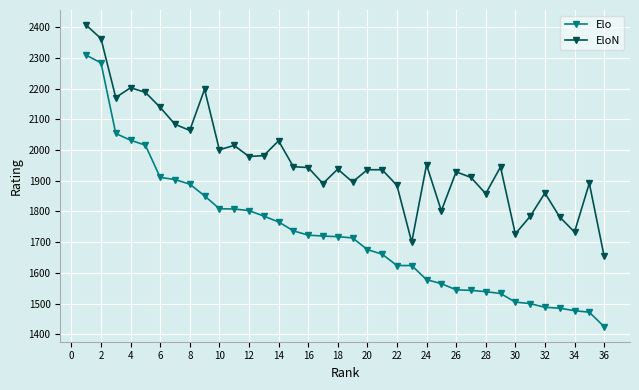

What is the value of the EloN point at the 17th from the left?

1891